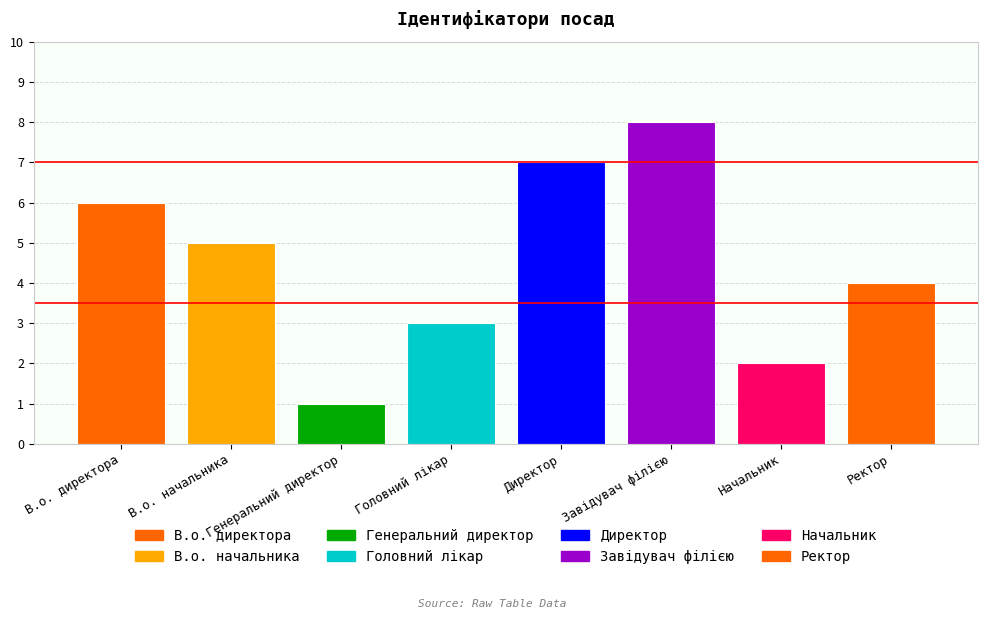

List the labels in order of value, largest first.

Завідувач філією, Директор, В.о. директора, В.о. начальника, Ректор, Головний лікар, Начальник, Генеральний директор